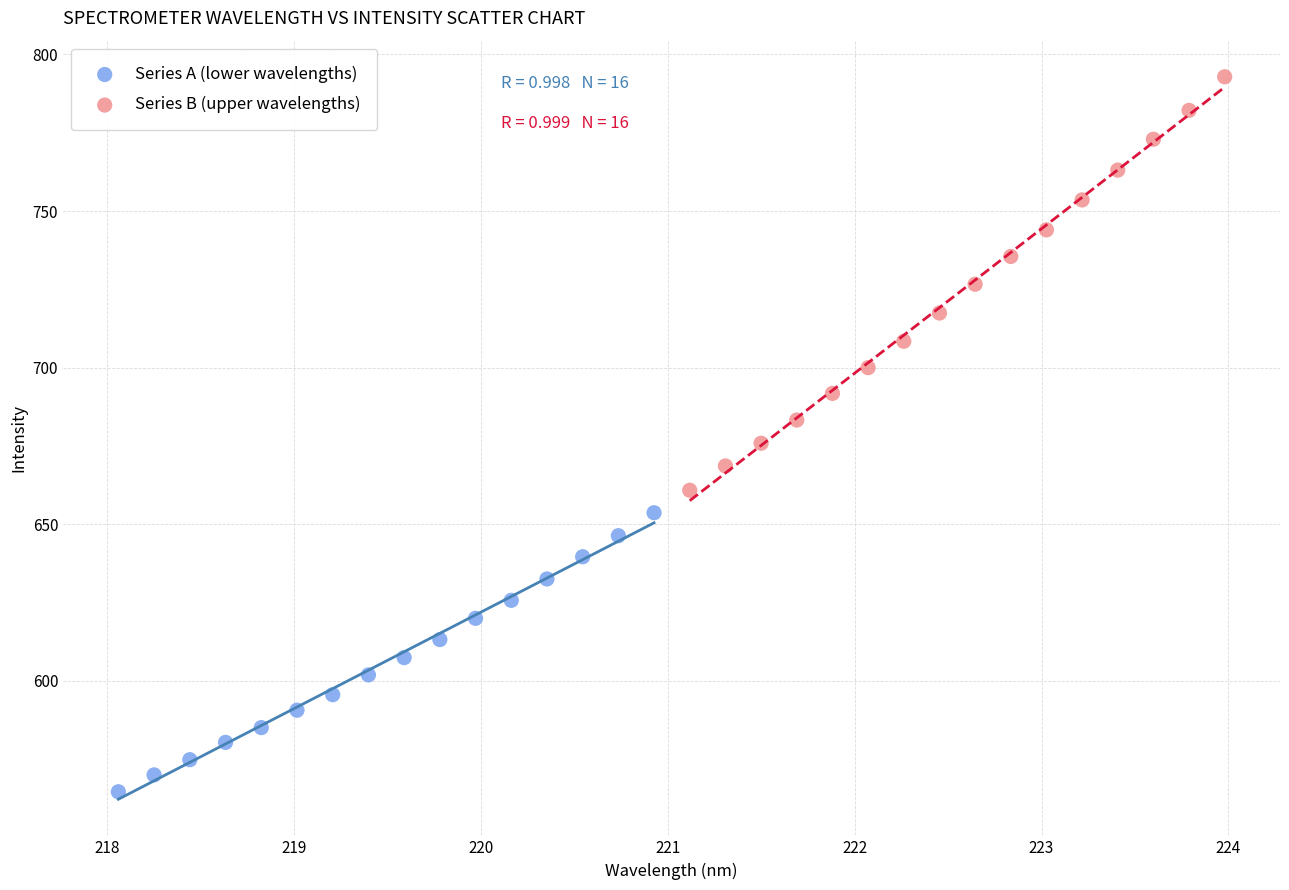

Which series contains the highest Y value?

Series B (upper wavelengths)